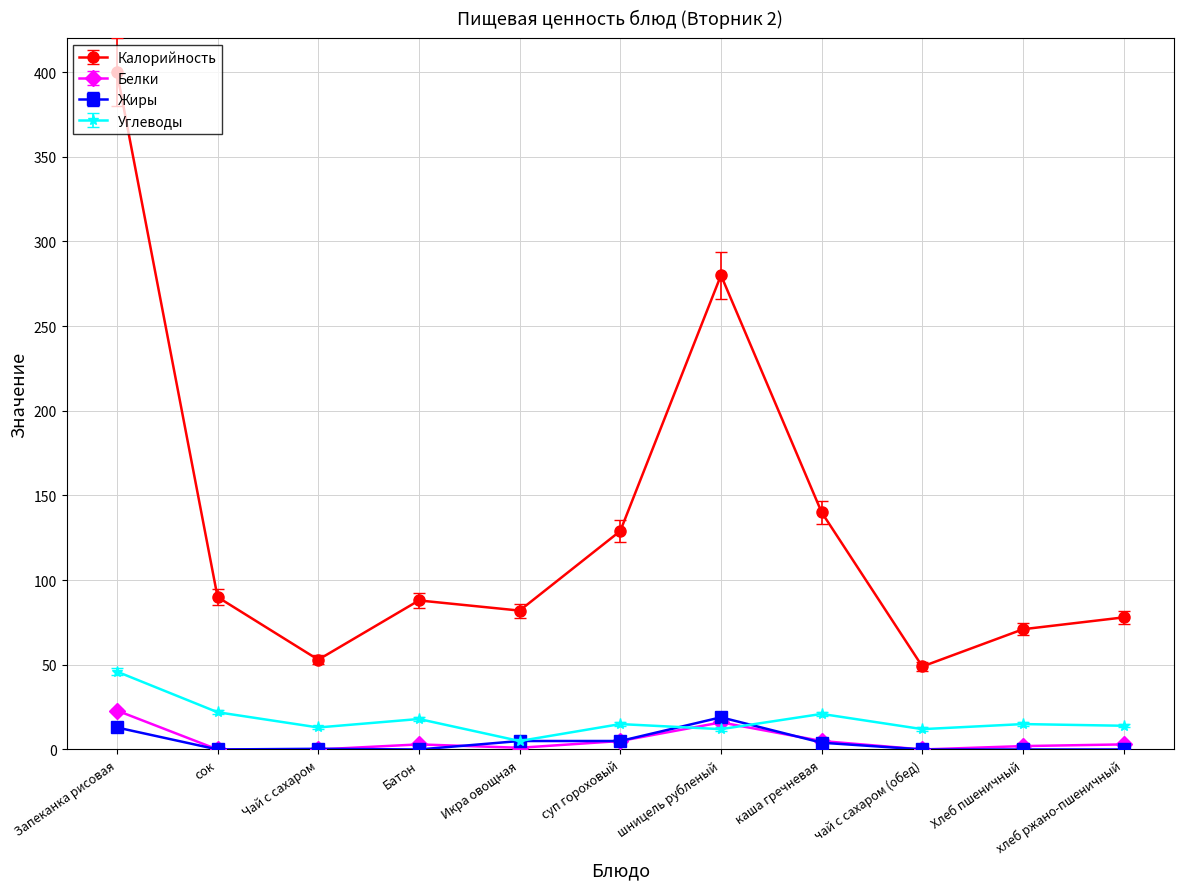

Which series has the largest range (max minus min)?

Калорийность